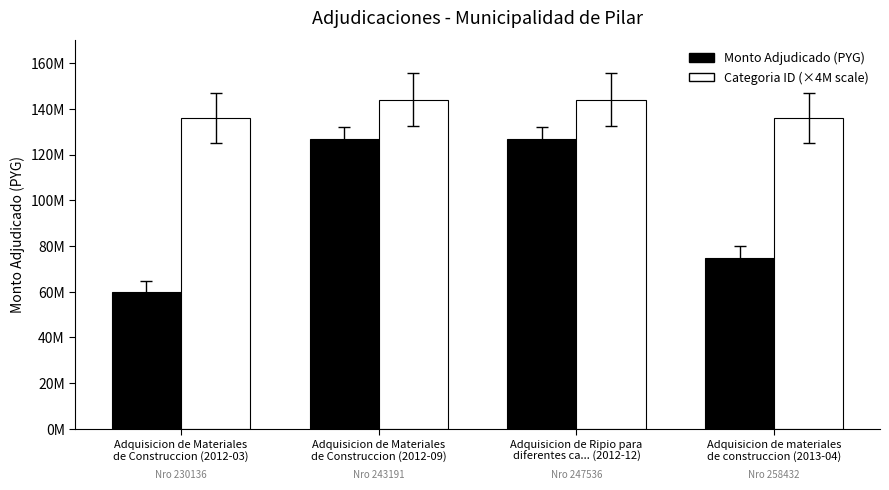

Does the chart contain any negative values?

No